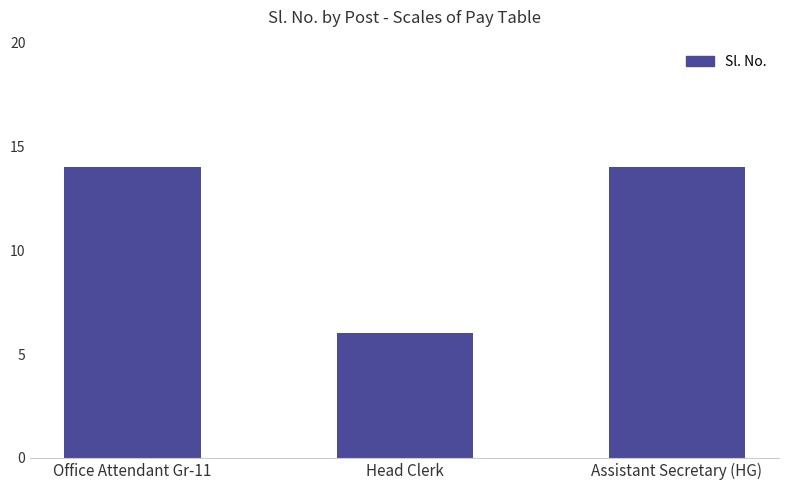

What is the value of the 3rd bar from the left?

14